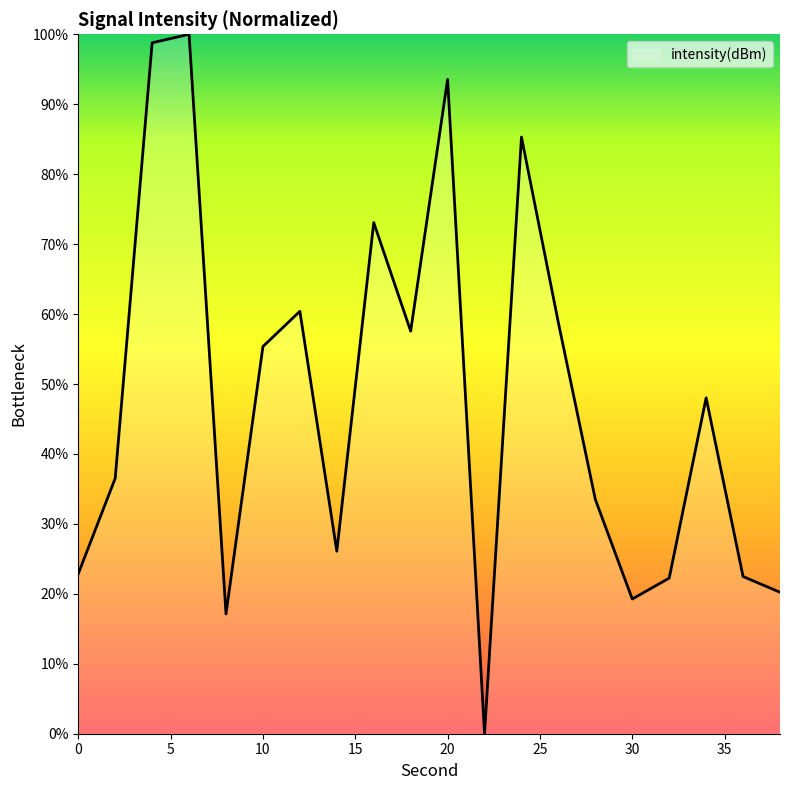

What is the difference between the maximum and minimum values?

100.0